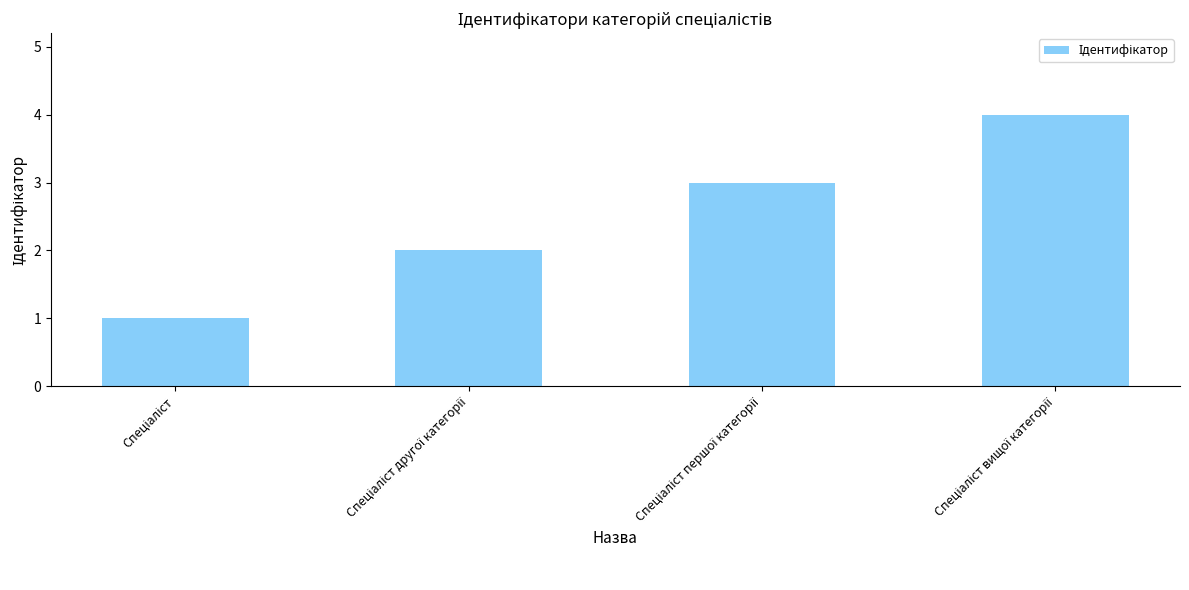

What is the sum of all values?

10